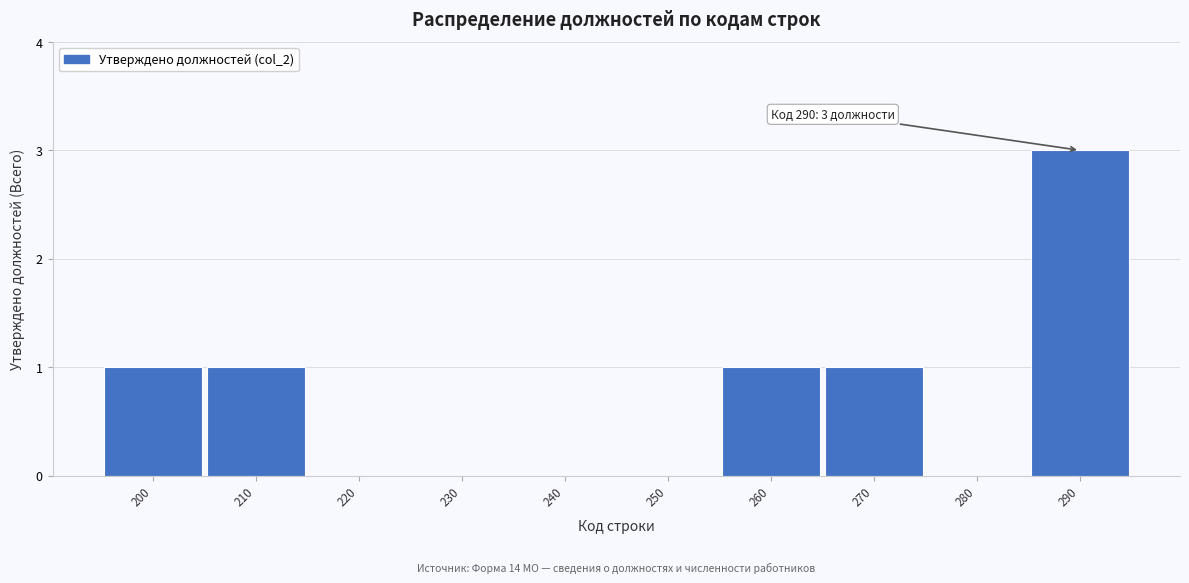

Reading left to right, list all the values displayed in this chart.

200=1	210=1	220=0	230=0	240=0	250=0	260=1	270=1	280=0	290=3